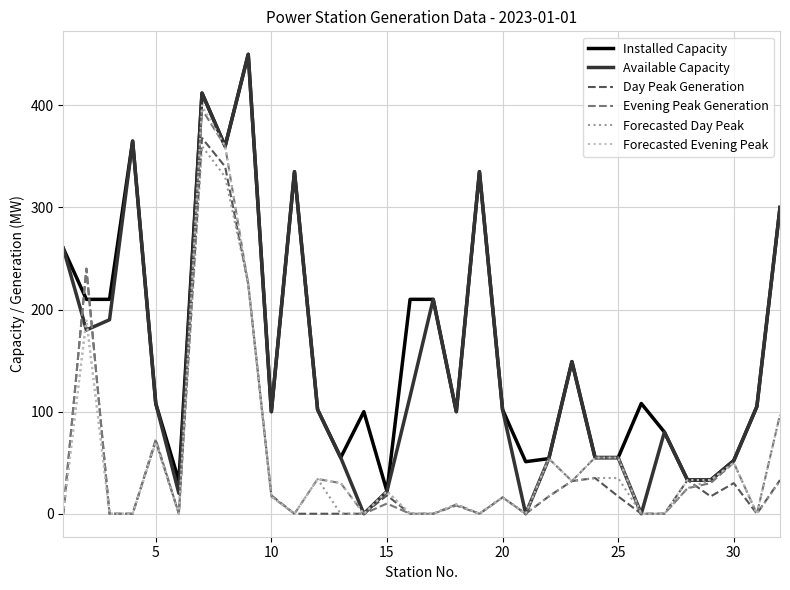

What is the highest value of the Forecasted Day Peak series?

360